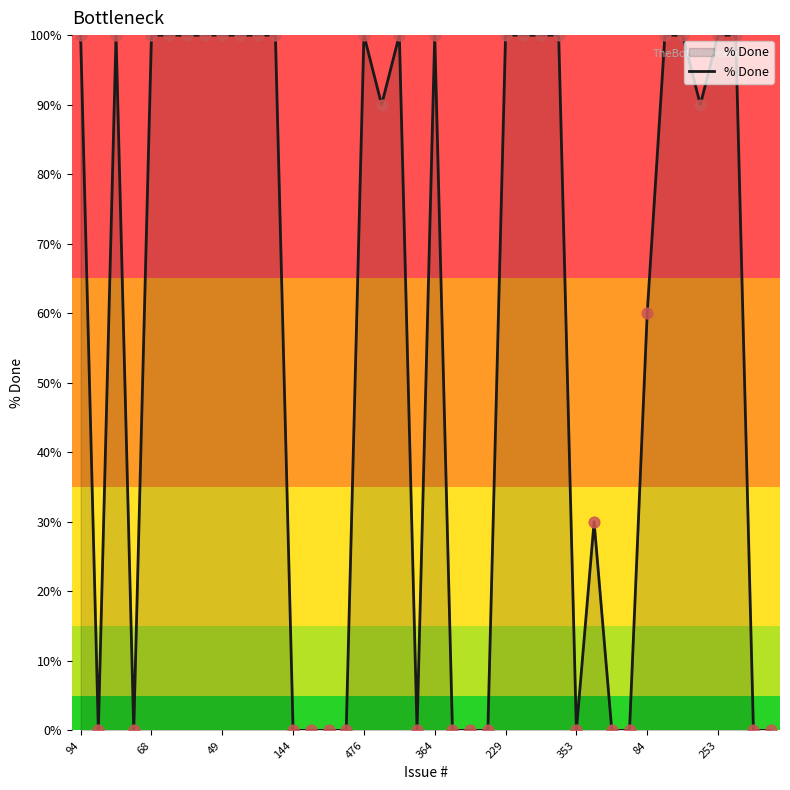

What is the greatest value displayed?

100